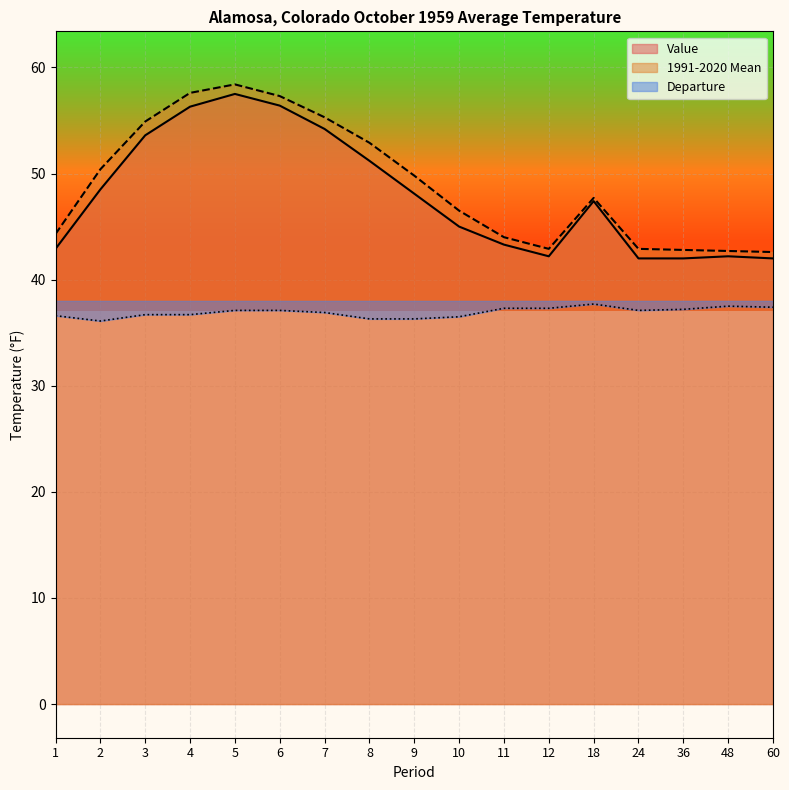

Where is the first local minimum for Departure?

2